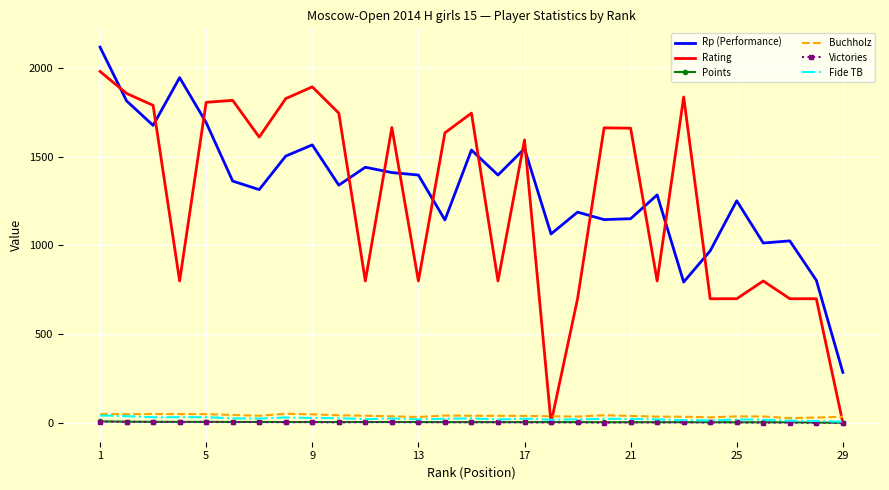

Count the number of categories in the chart.

29